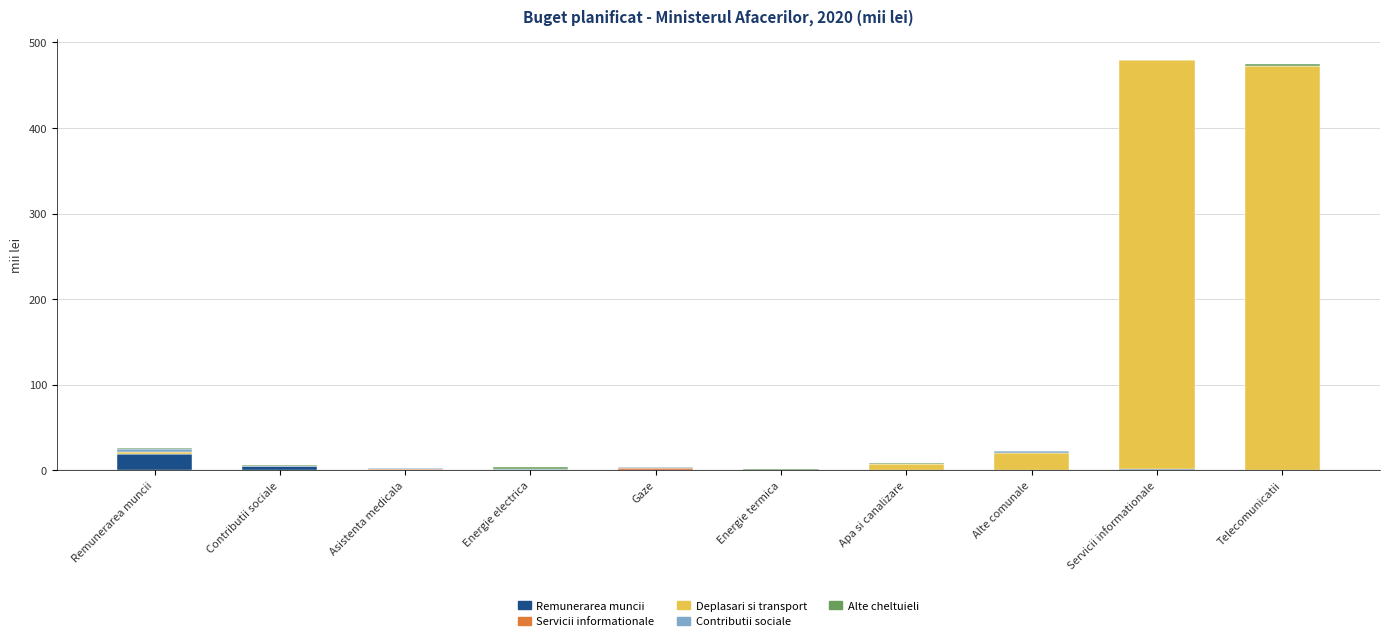

Between Remunerarea muncii and Telecomunicatii, which series saw the biggest shift?

Deplasari si transport